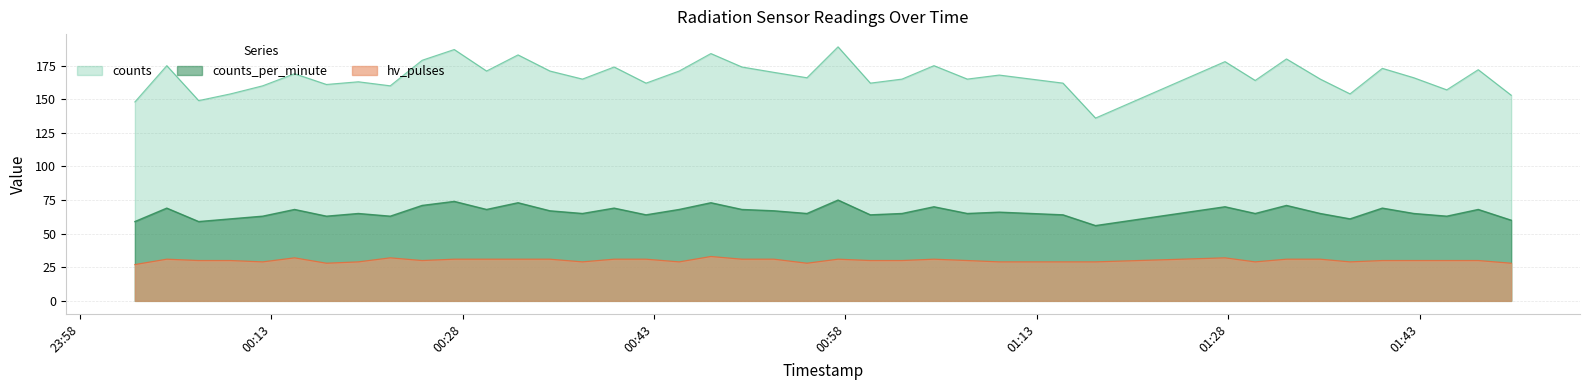

What is the difference between the maximum and minimum values in the counts series?

53